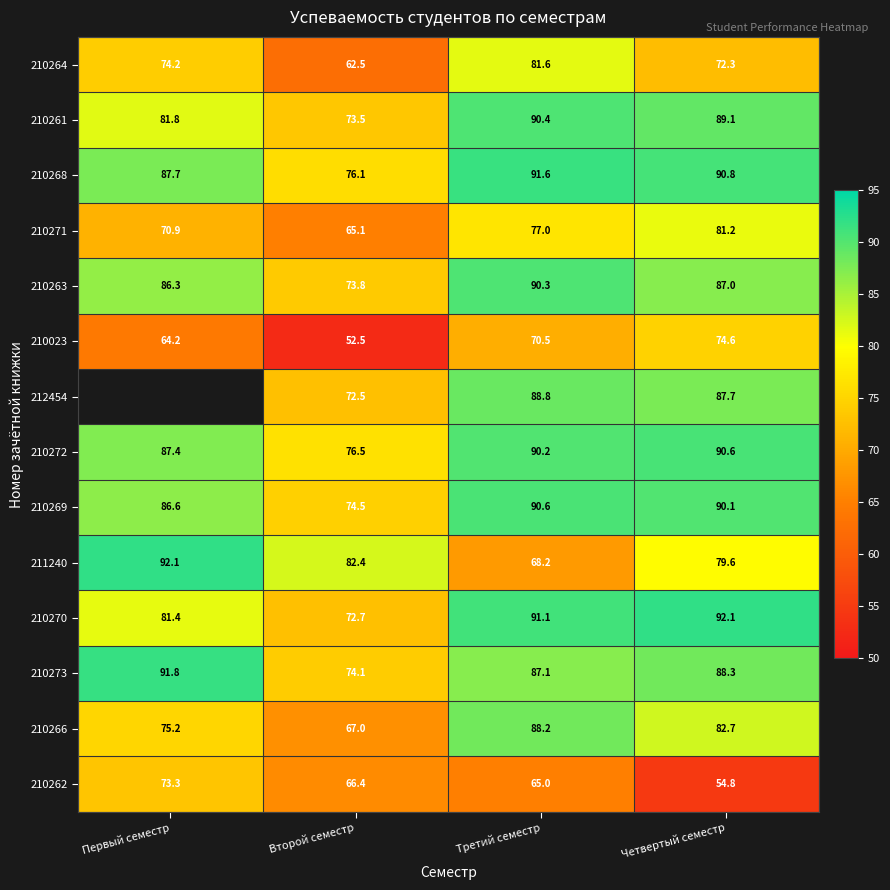

True or false: 210273 has a value of 74.1 at Второй семестр.

True